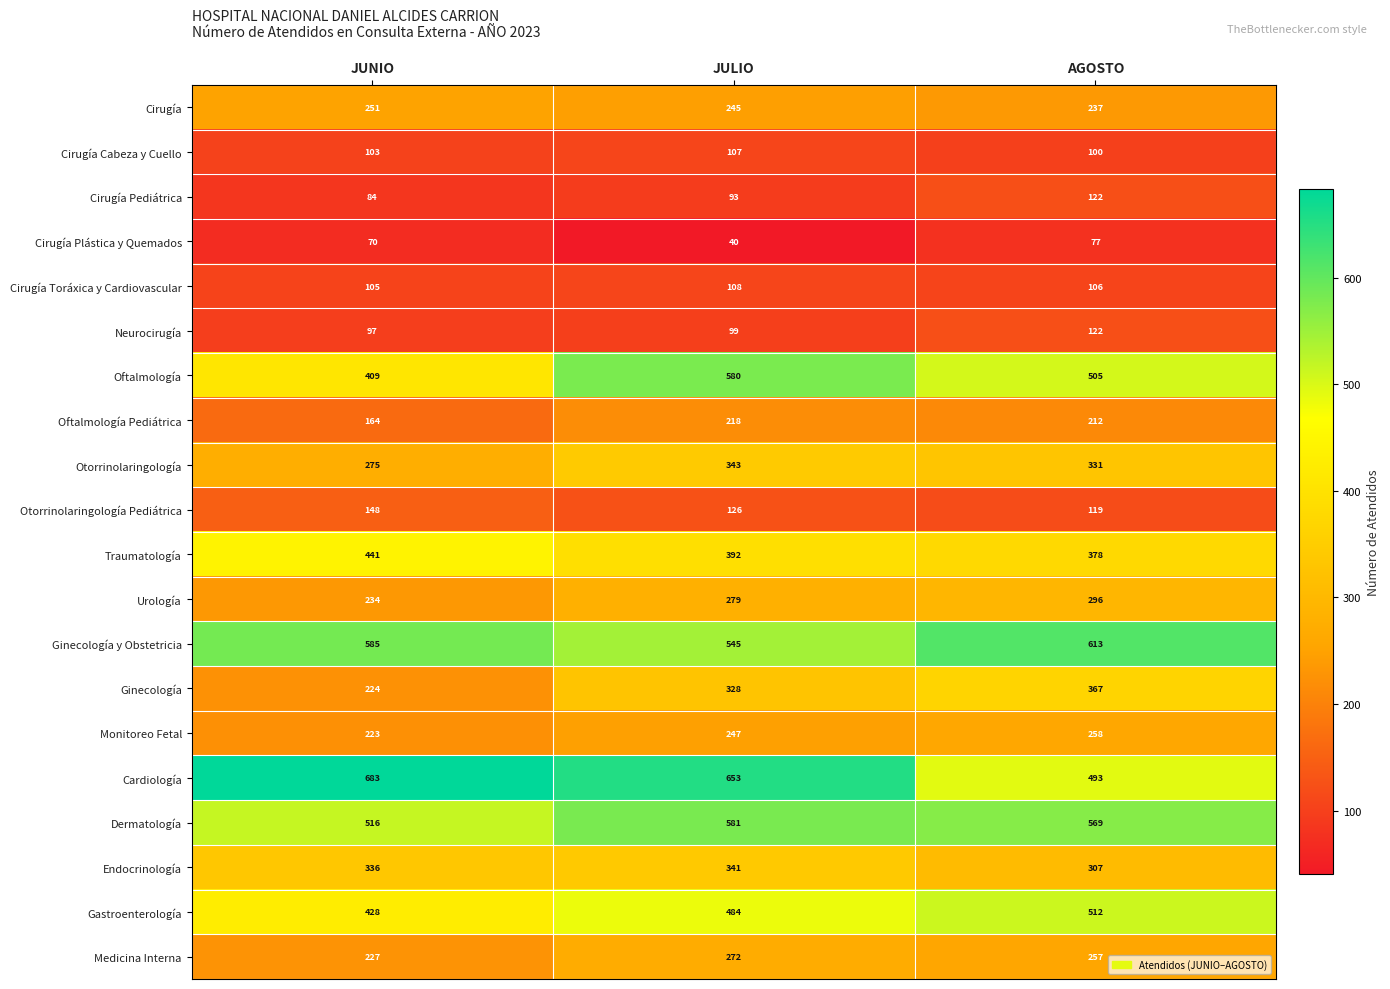

Rank the categories by Neurocirugía value from lowest to highest.

JUNIO, JULIO, AGOSTO